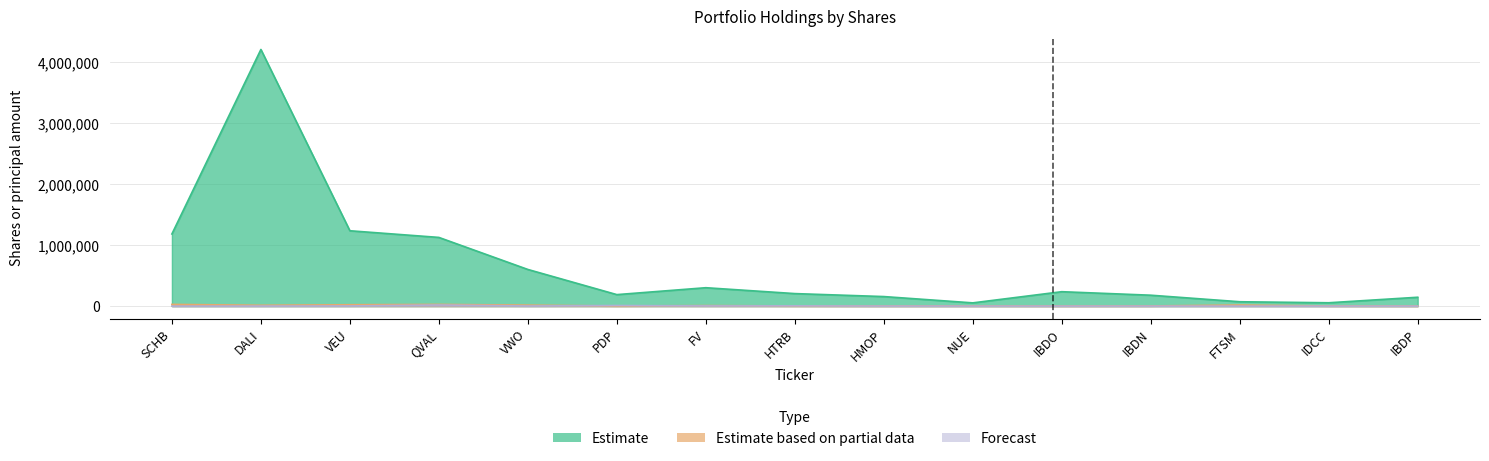

Is the value of Estimate at VEU greater than the value of Estimate based on partial data at DALI?

Yes